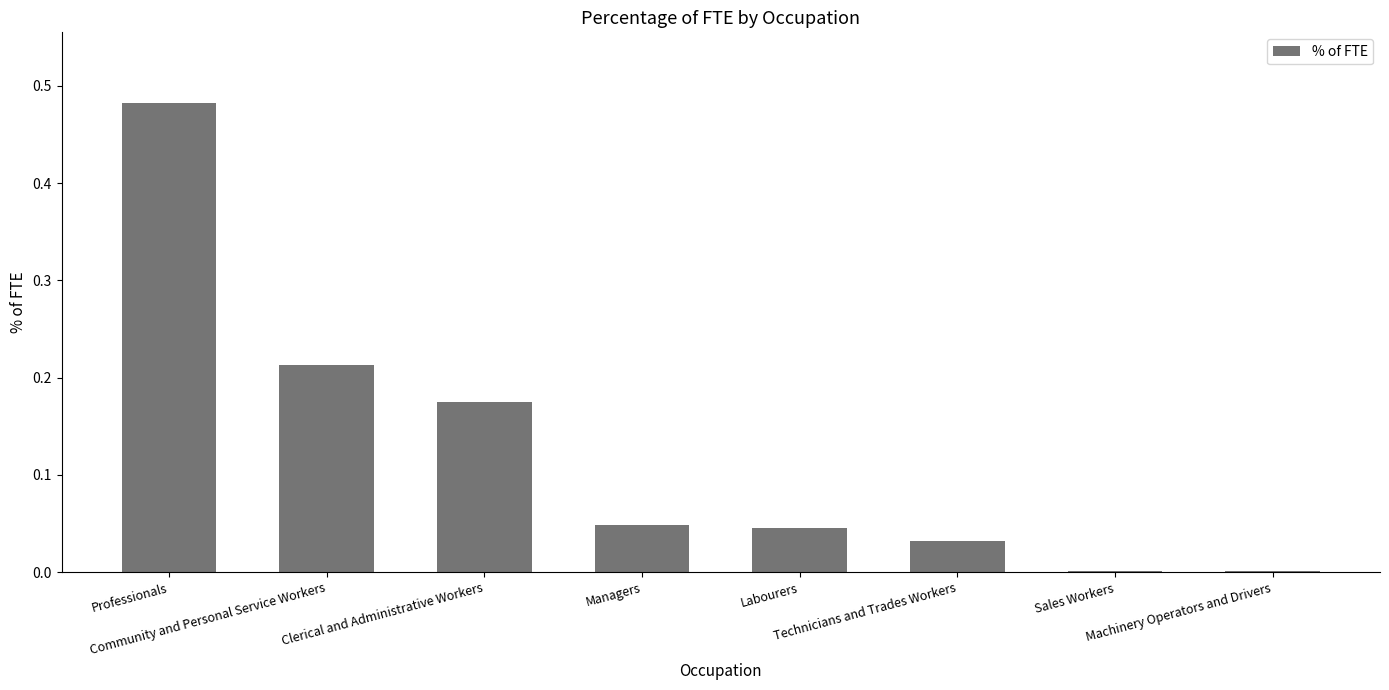

What is the sum of all values?

1.0